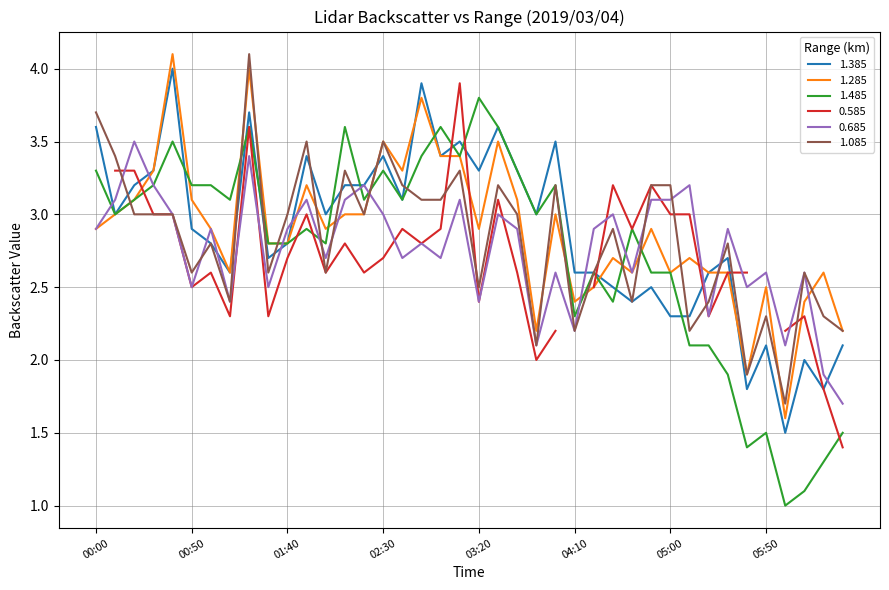

Which series has the largest range (max minus min)?

1.485